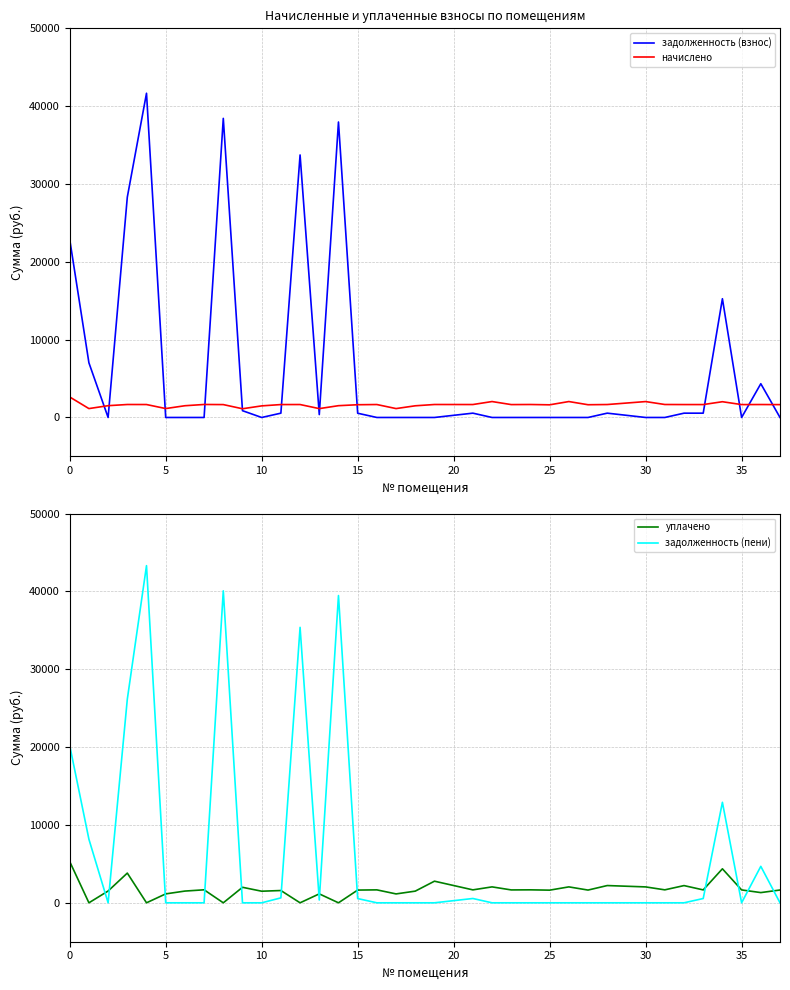

How many times do задолженность (пени) and уплачено cross each other?

13